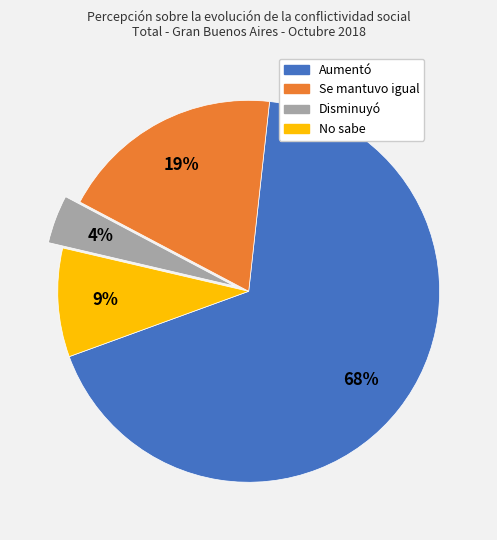

True or false: Aumentó accounts for 58% of the total.

False